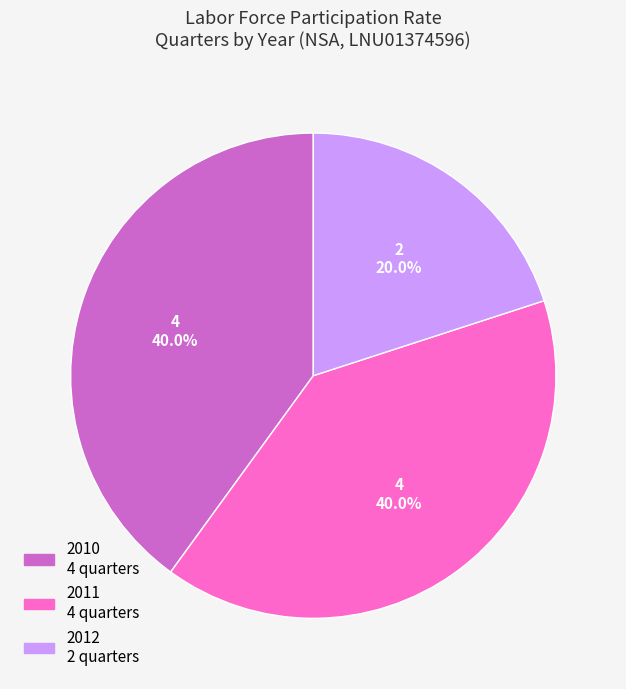

Is there a majority slice in this chart?

No